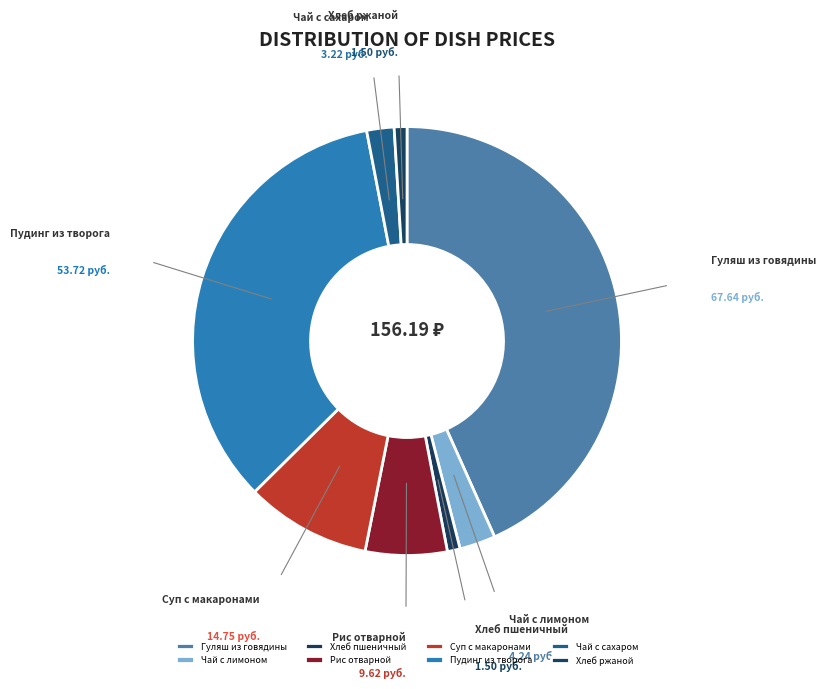

What is the ratio of the value at Хлеб пшеничный to the value at Хлеб ржаной?

1.0